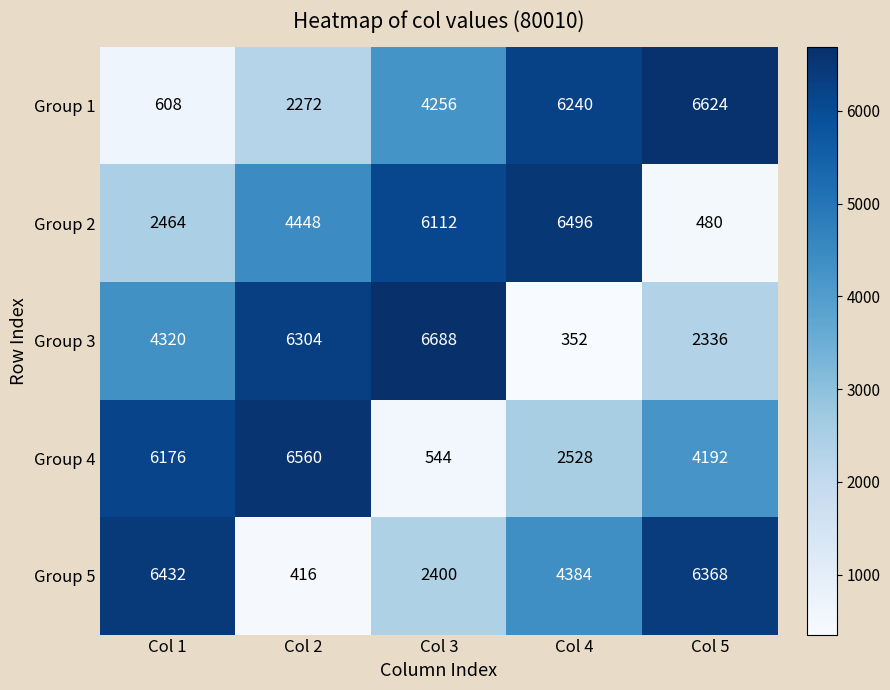

At which label is Group 5 closest to 3424?

Col 4